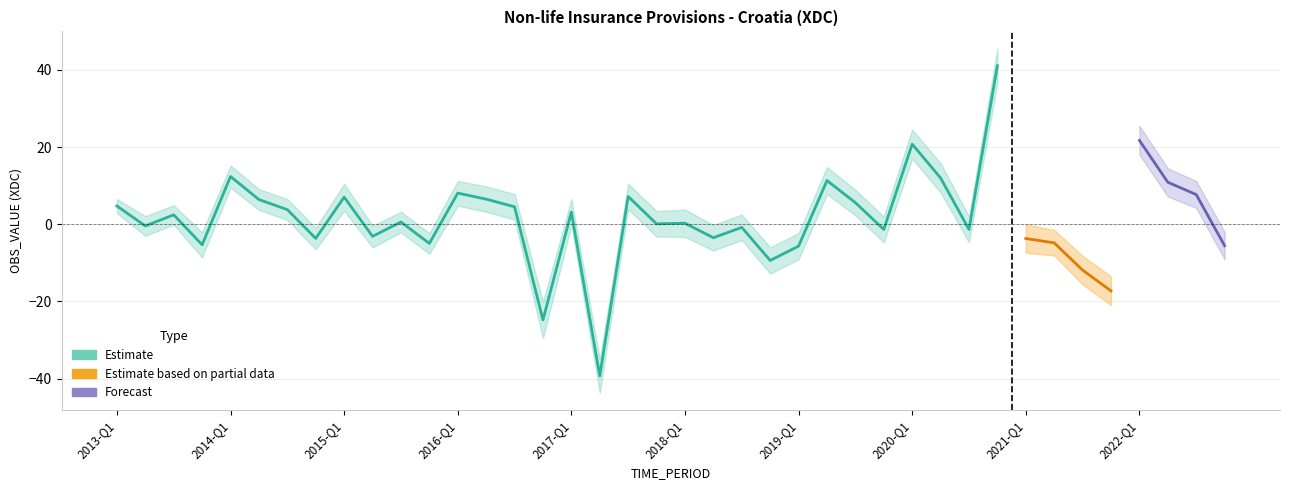

Between 2018-Q2 and 2017-Q2, which is larger?

2018-Q2